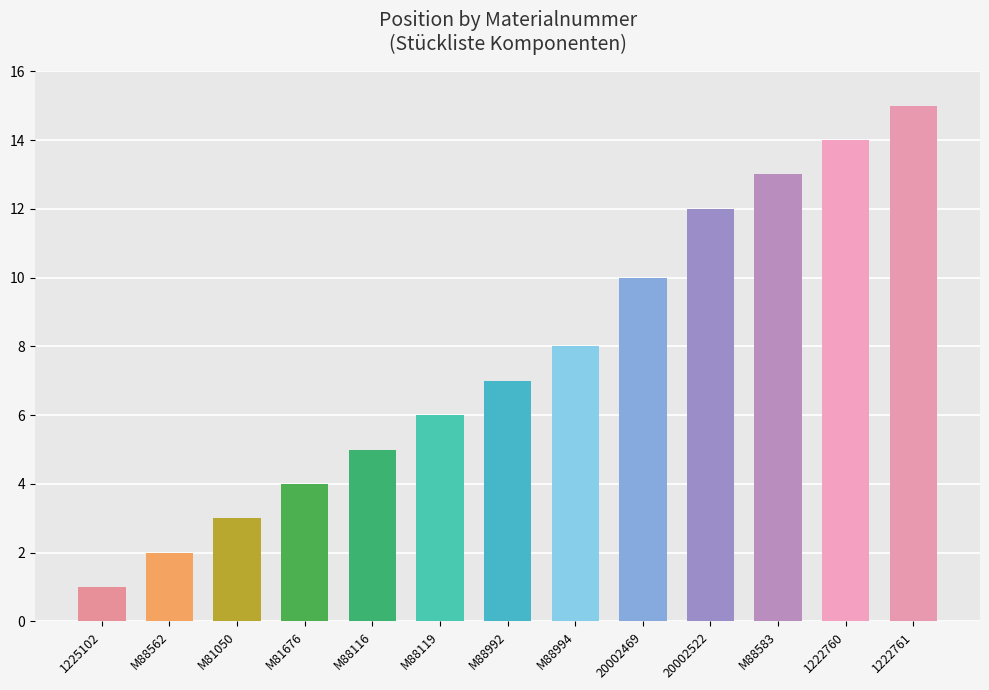

Read the value at M81050.

3